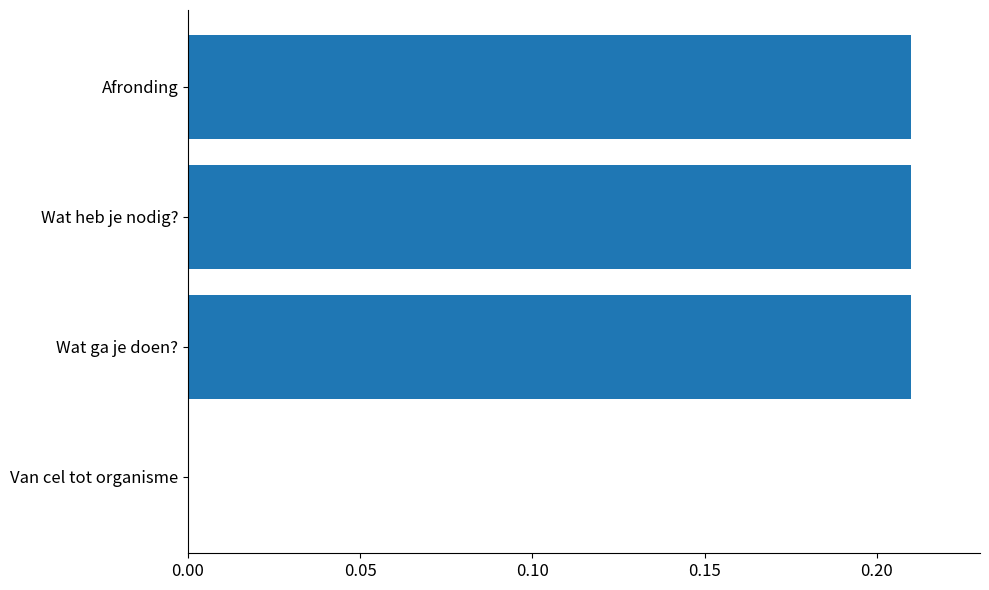

Are the bars horizontal?

Yes